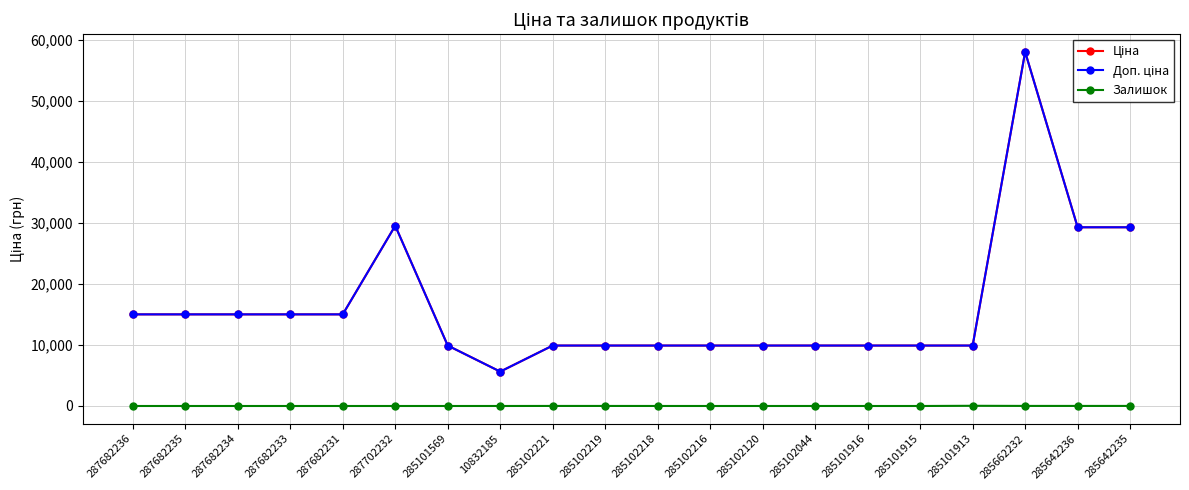

What is the spread (max minus min) of values at 285102219?

9901.5